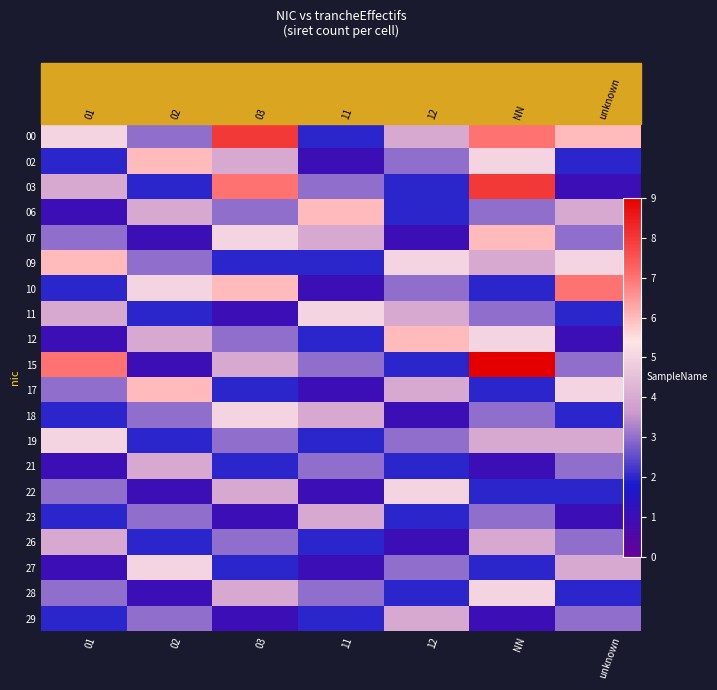

What is the difference between the 27 values at 11 and 12?

2